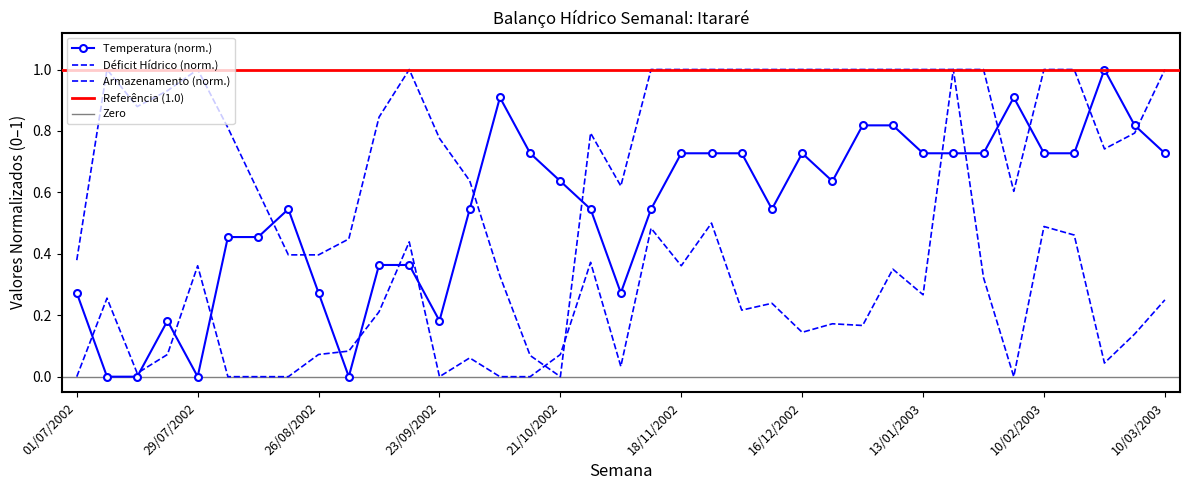

Which series has the largest total across all categories?

Deficit